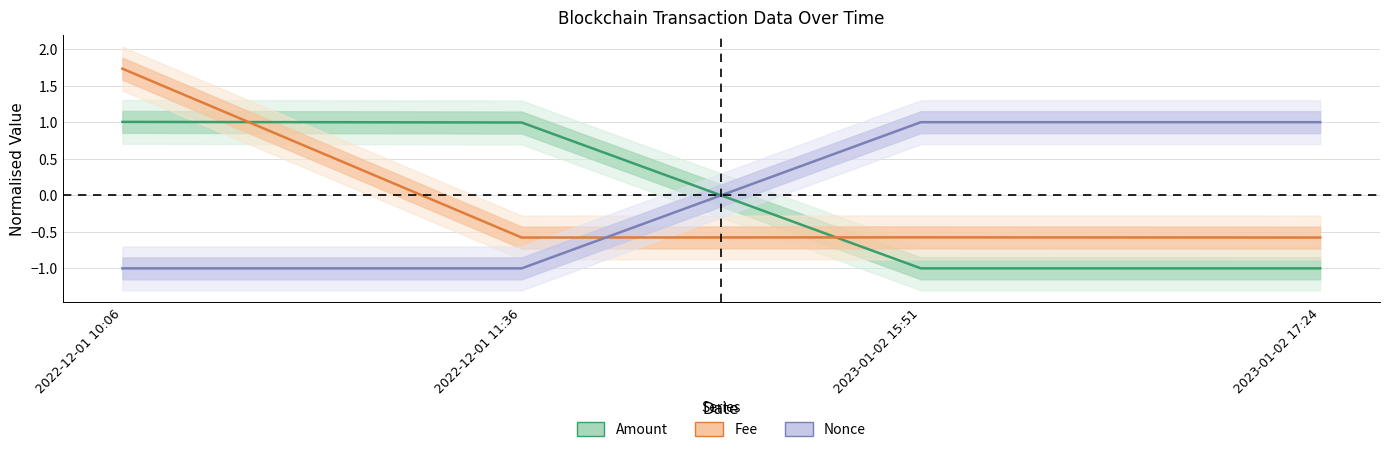

How many negative values does the Amount series have?

2